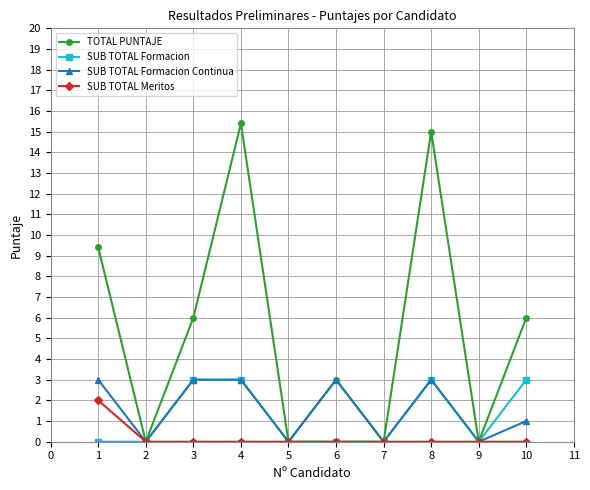

What is the value of the TOTAL PUNTAJE point at the 3rd from the left?

6.0